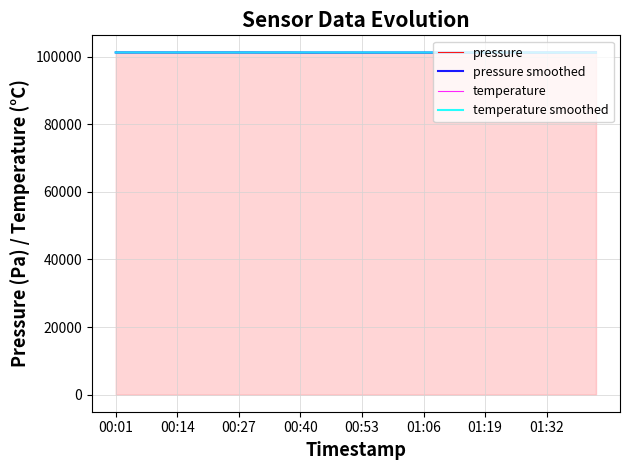

Reading right to left, what are all the values shown in this chart?

pressure: 101214.0	101217.0	101217.0	101204.0	101194.0	101191.0	101189.0	101190.0	101178.0	101192.0	101171.0	101193.0	101185.0	101180.0	101189.0	101178.0	101181.0	101183.0	101185.0	101176.0	101189.0	101177.0	101195.0	101165.0	101177.0	101200.0	101191.0	101189.0	101215.0	101211.0	101214.0	101206.0	101208.0	101210.0	101200.0	101202.0	101205.0	101210.0	101203.0	101209.0
pressure smoothed: 101213.0	101210.0	101207.0	101197.0	101192.0	101190.0	101187.0	101183.5	101180.0	101182.0	101179.0	101185.0	101183.0	101181.5	101182.0	101180.0	101181.5	101182.0	101181.0	101180.0	101183.0	101180.0	101182.0	101178.0	101187.0	101196.0	101193.0	101196.0	101205.0	101208.5	101208.0	101205.0	101205.5	101204.0	101202.5	101203.5	101205.5	101204.0	101205.5	101207.0
temperature: 101165.0	101165.0	101178.0	101178.0	101178.0	101178.0	101178.0	101178.0	101178.0	101178.0	101178.0	101191.0	101191.0	101191.0	101191.0	101191.0	101191.0	101191.0	101191.0	101191.0	101191.0	101204.0	101204.0	101204.0	101204.0	101204.0	101217.0	101217.0	101204.0	101217.0	101217.0	101217.0	101217.0	101217.0	101217.0	101217.0	101217.0	101204.0	101204.0	101217.0
temperature smoothed: 101167.6	101171.5	101175.4	101178.0	101178.0	101178.0	101179.3	101180.6	101181.9	101184.5	101188.4	101191.0	101191.0	101191.0	101191.0	101192.3	101193.6	101193.6	101194.9	101197.5	101201.4	101204.0	101204.0	101204.0	101206.6	101207.9	101210.5	101210.5	101210.5	101214.4	101217.0	101217.0	101217.0	101217.0	101217.0	101214.4	101210.5	101210.5	101214.4	101217.0